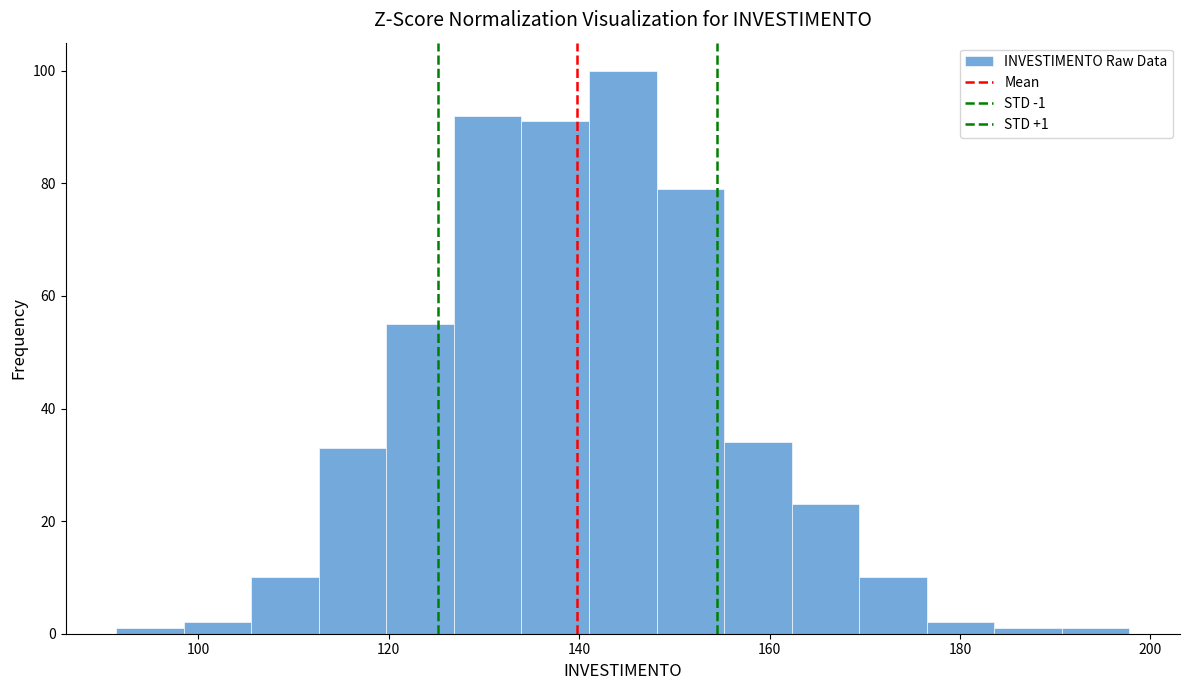

Around what value on the x-axis is the tallest bar? Give the approximate position of its centre, as read against the axis.

144